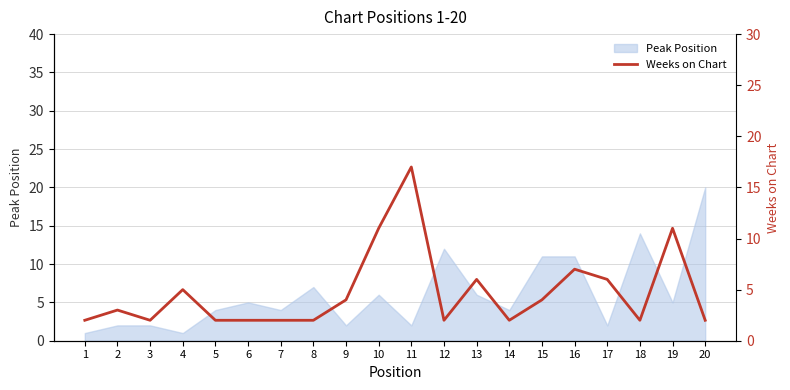

Where is the first local maximum?

2